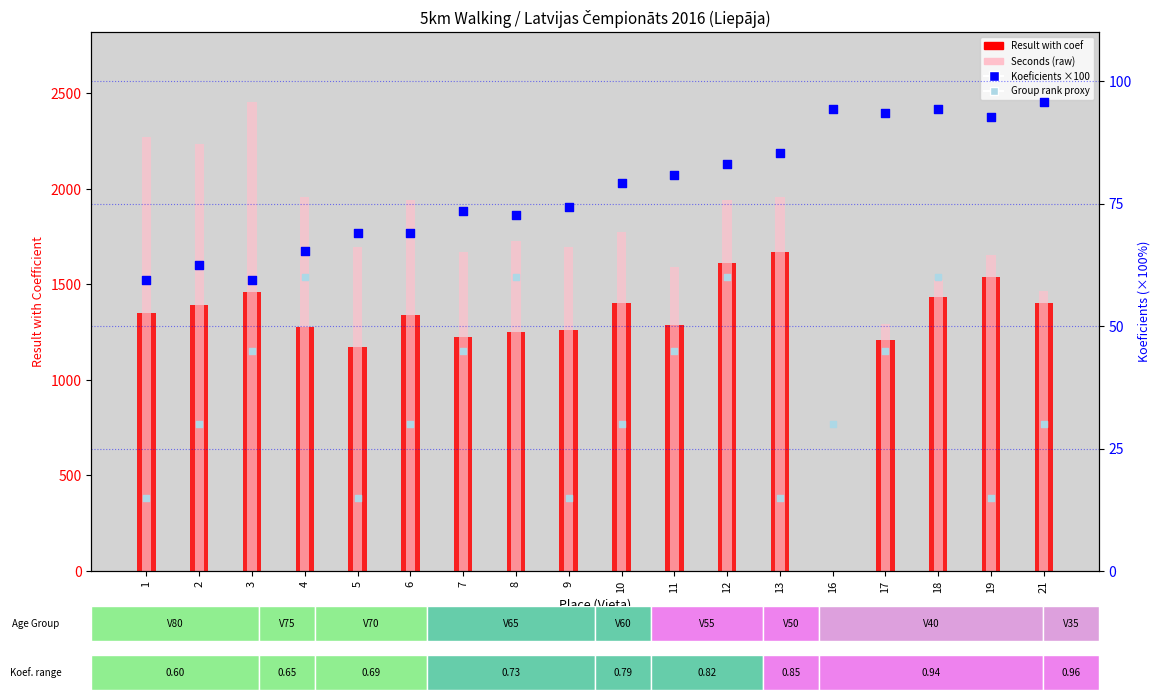

At how many categories does at least one series exceed 42?

18